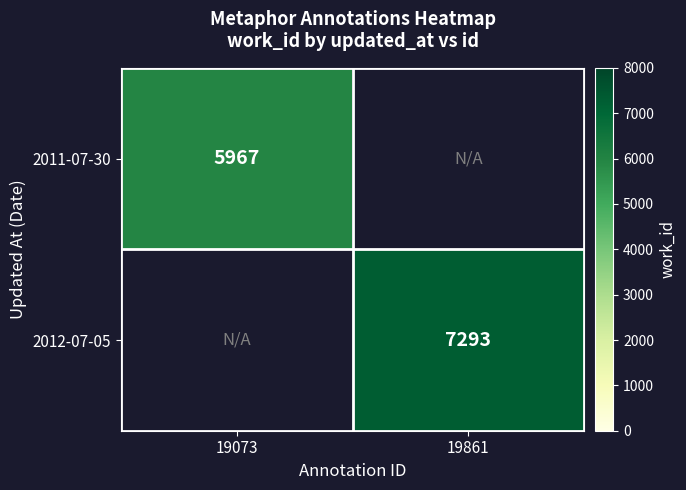

Is the value of 2012-07-05 at 19861 greater than the value of 2011-07-30 at 19073?

Yes